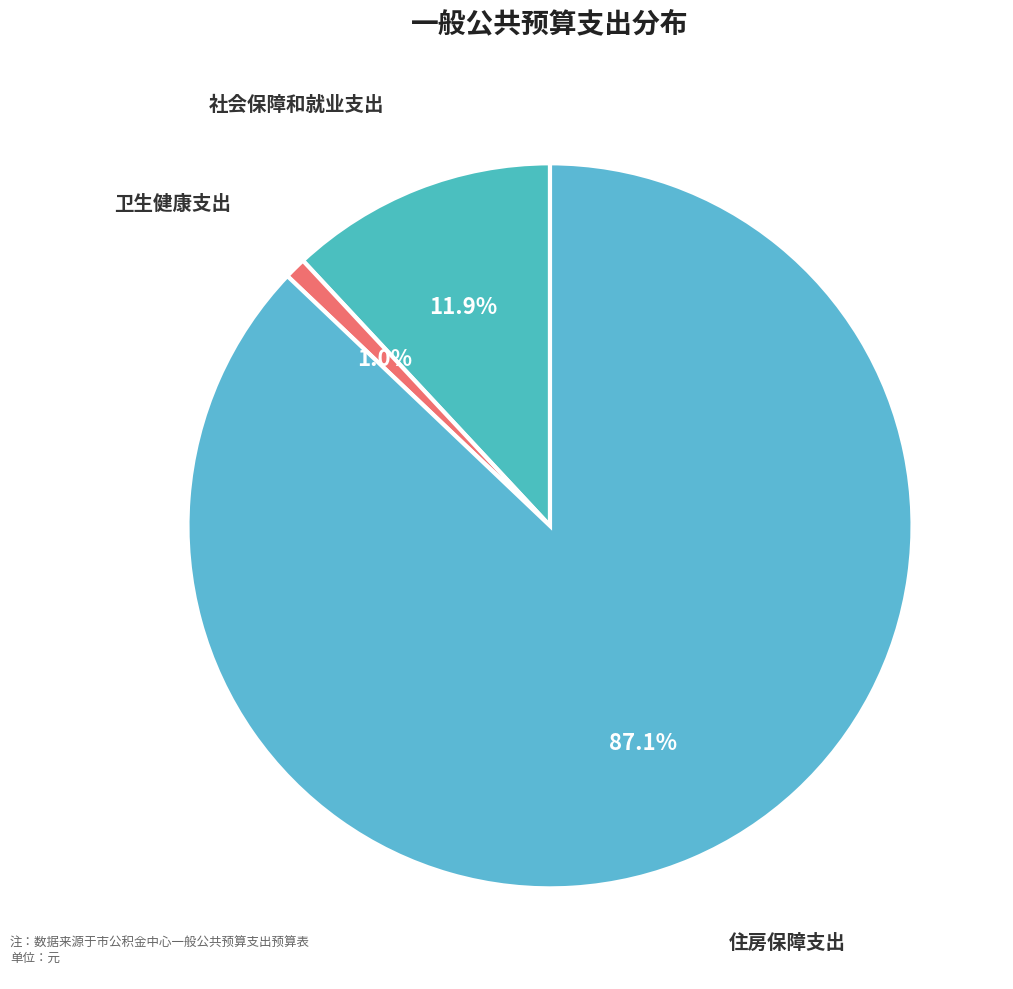

Count the number of slices in the pie.

3